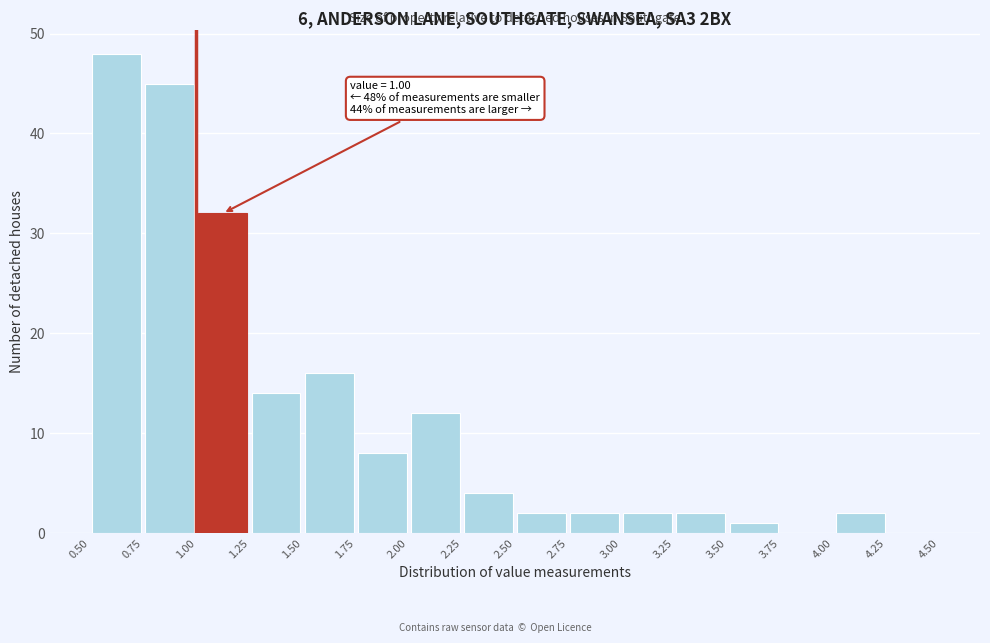

Which range on the x-axis has the tallest bar?

0.50 to 0.75